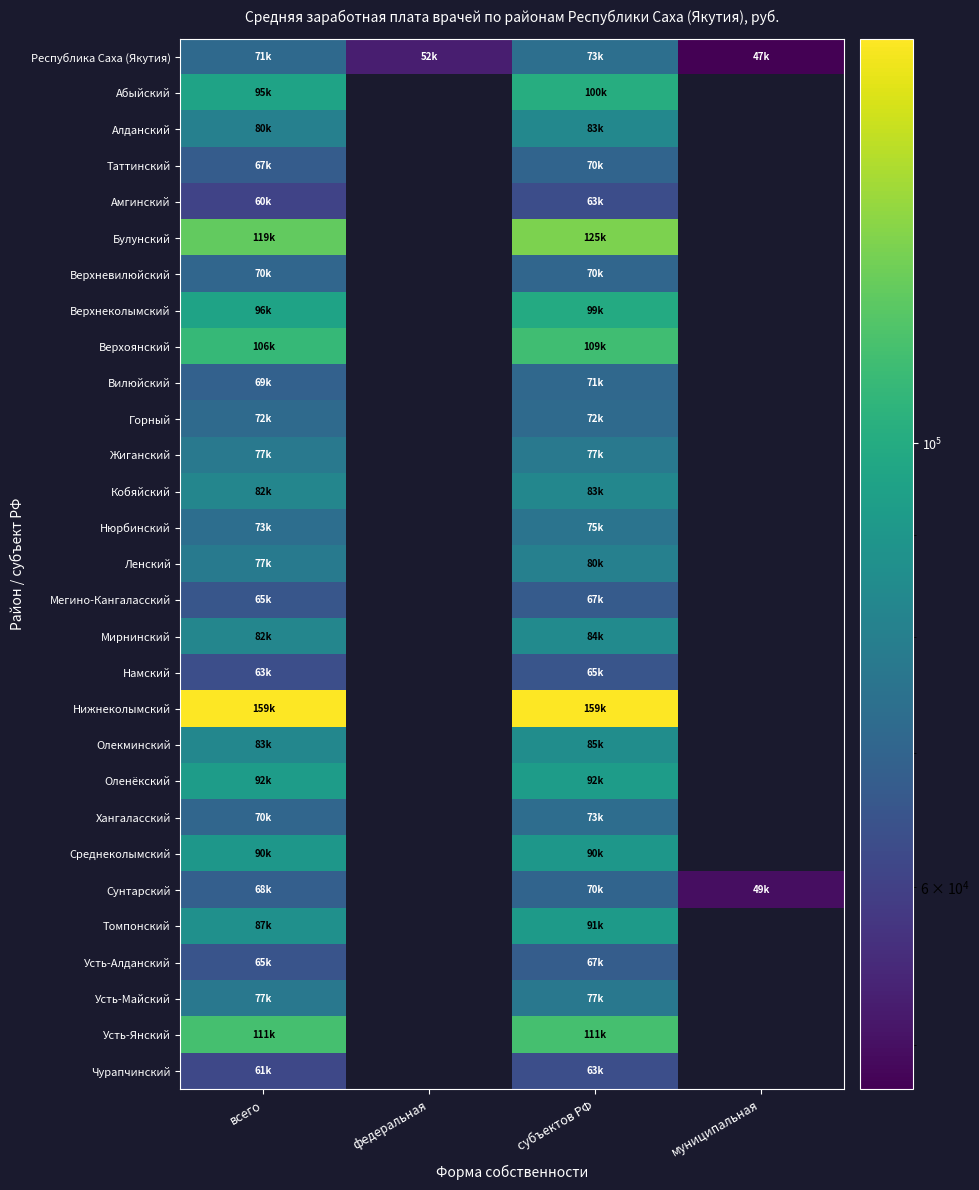

At how many categories does at least one series exceed 158306?

2